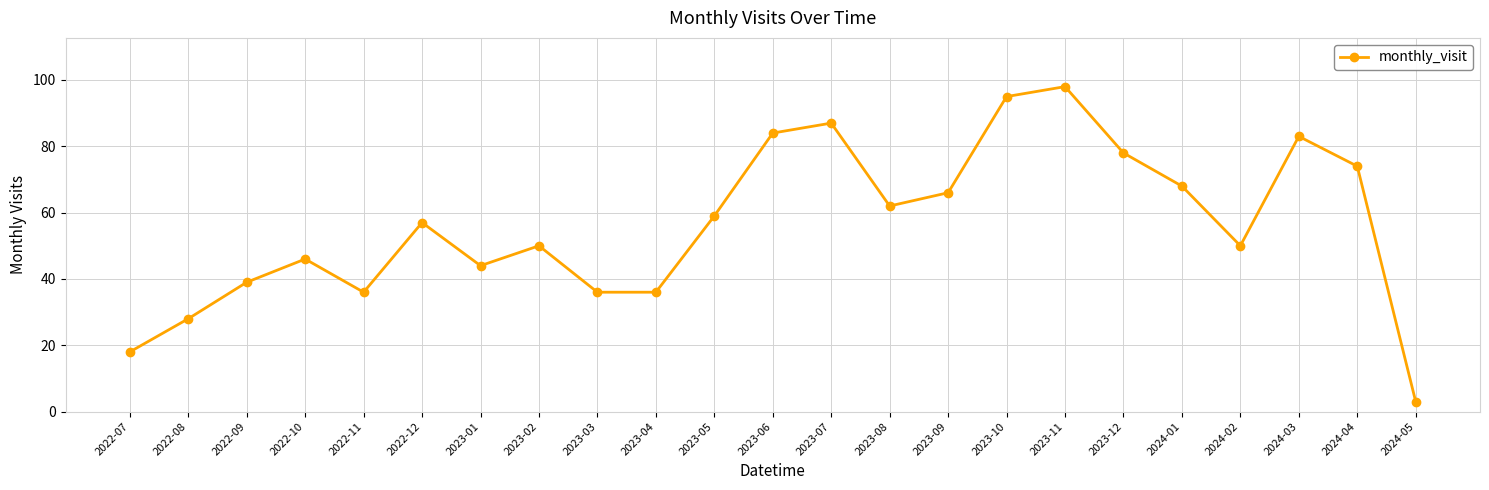

The value at 2023-05 is 31. True or false?

False